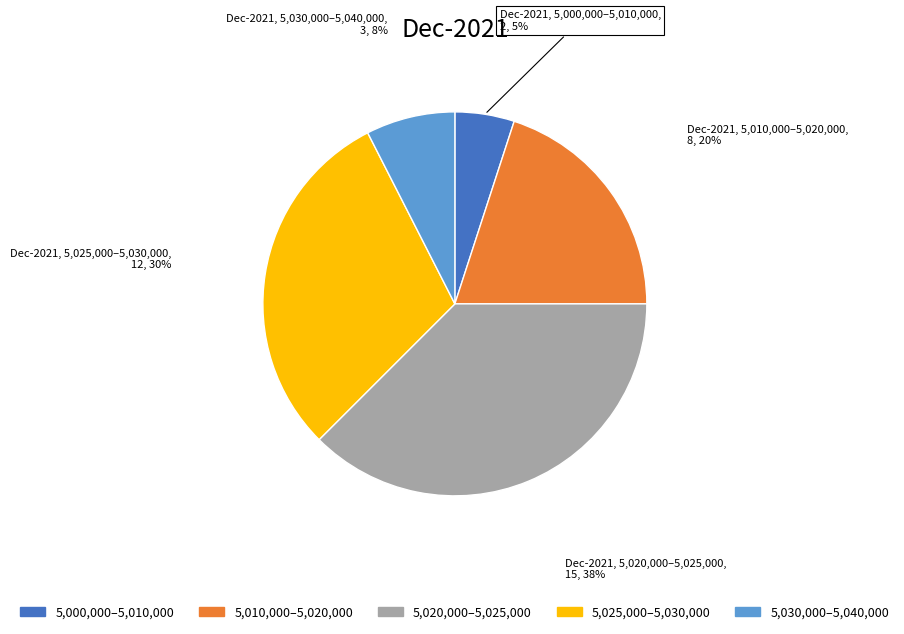

Count the number of slices in the pie.

5